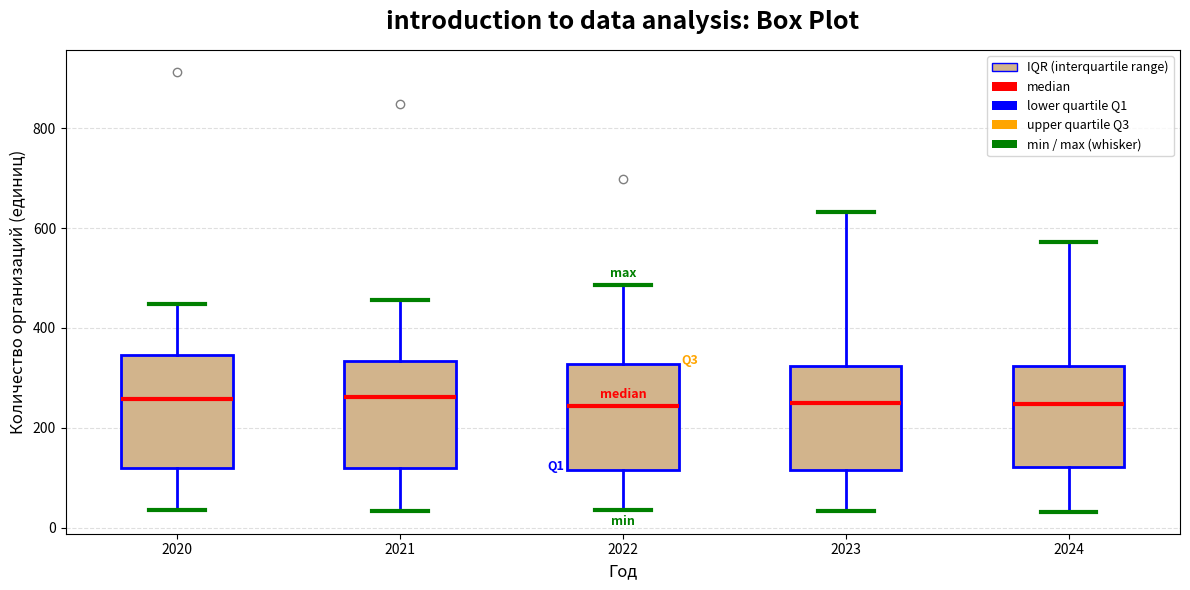

Reading left to right, transcribe this box plot: for each box, give where its median line is, the range the box spans, and where its two whiskers end, as read against the y-axis. The values are not printed on the chart, so give them approximately, as read against the axis.

2020: median 260, box 120 to 340, whiskers 40 to 440
2021: median 260, box 120 to 340, whiskers 40 to 460
2022: median 240, box 120 to 320, whiskers 40 to 480
2023: median 240, box 120 to 320, whiskers 40 to 640
2024: median 240, box 120 to 320, whiskers 40 to 580